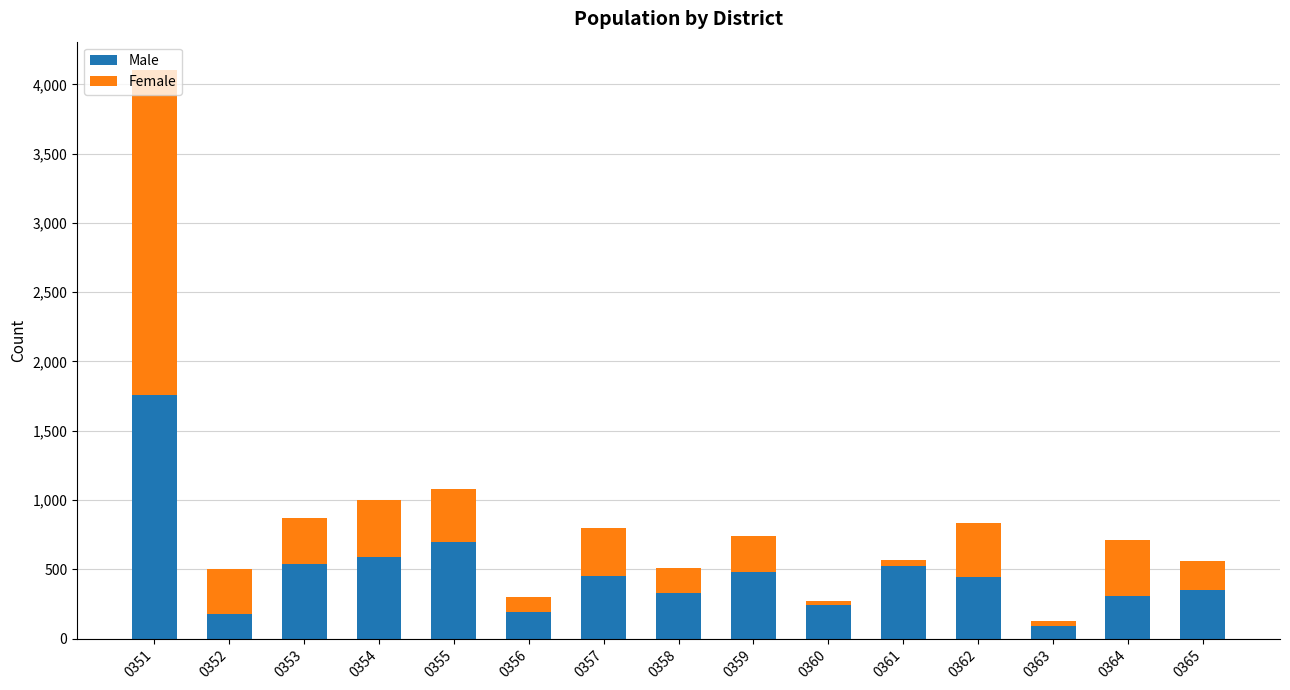

At which label does Male reach its peak?

0351